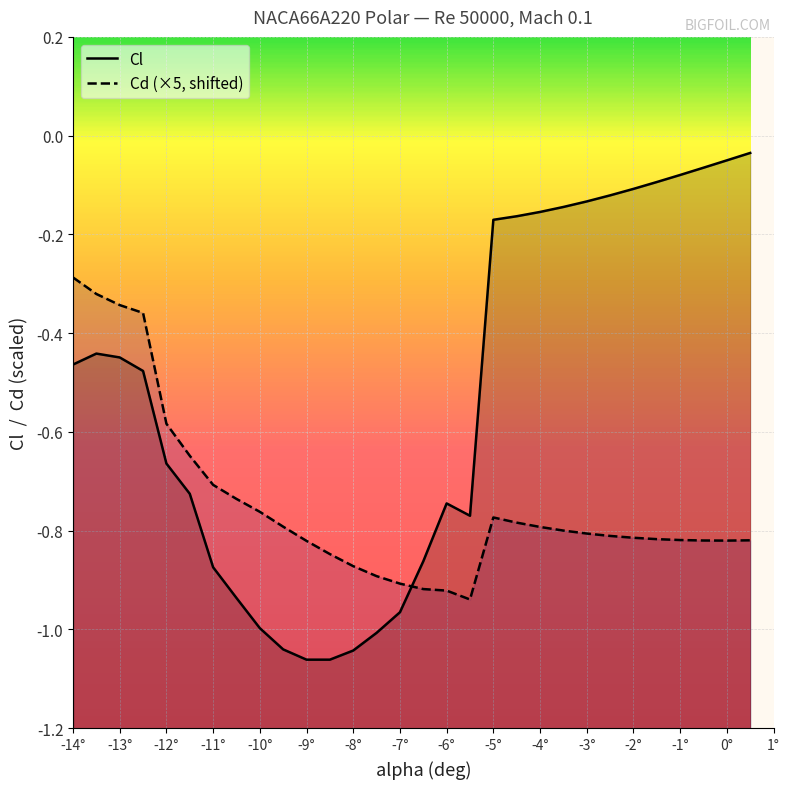

What is the approximate value of Cd at -8.5?

-0.8